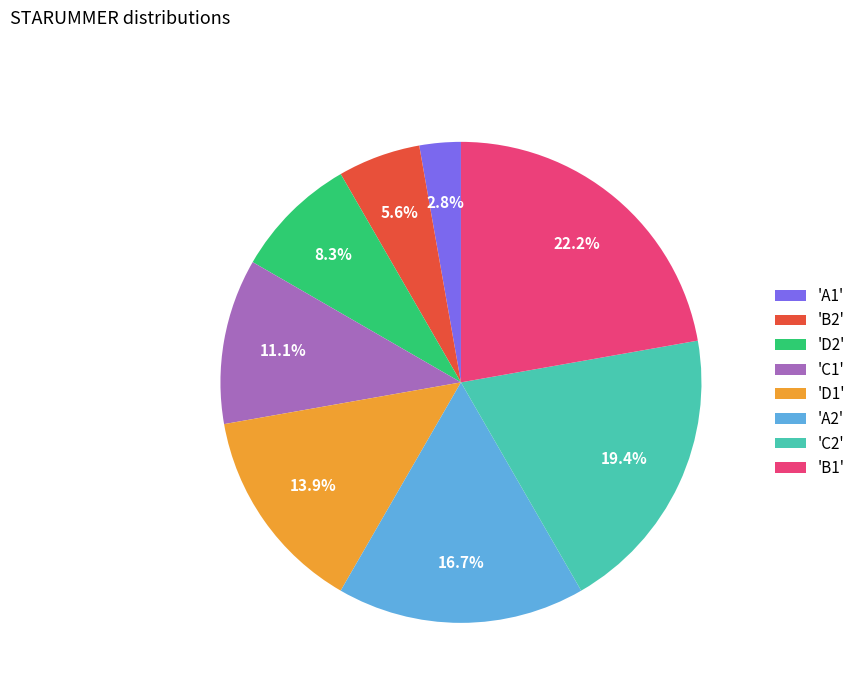

Which category has the smallest portion of the pie?

'A1'